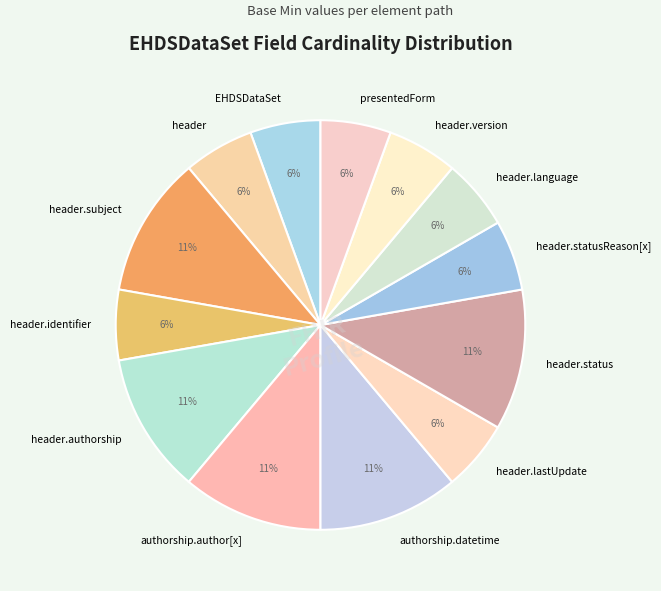

How many slices are in this pie chart?

13